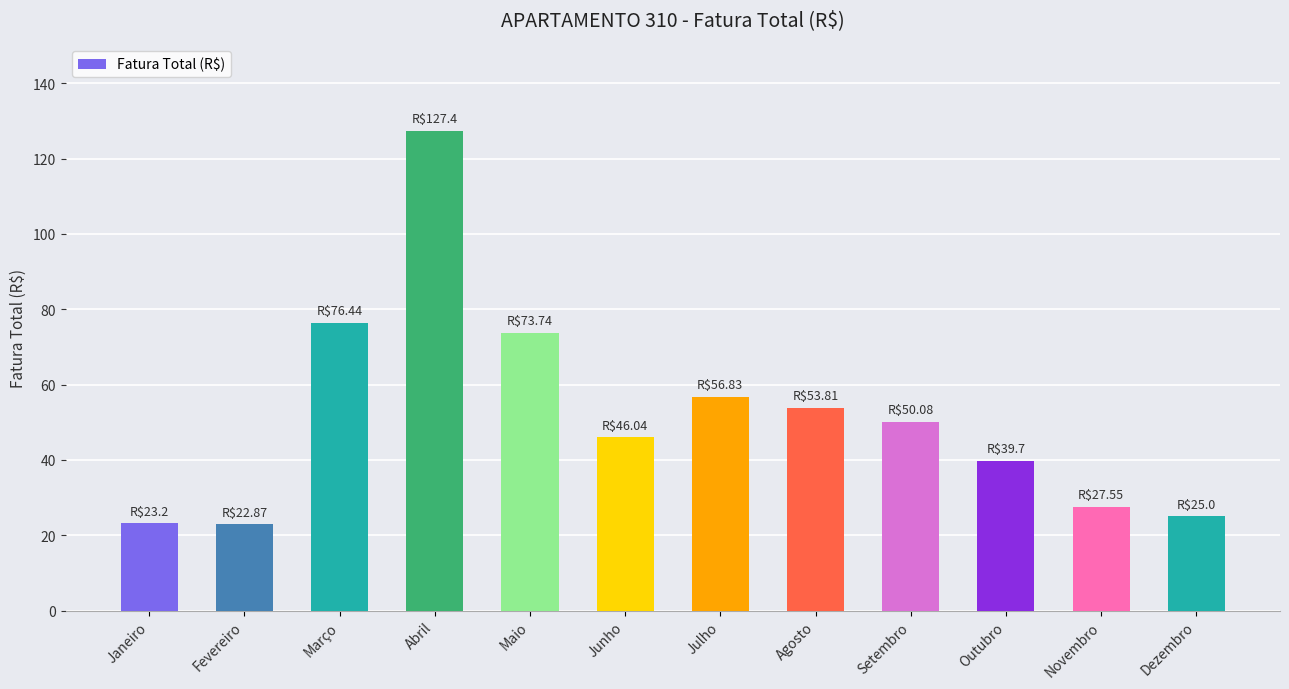

What is the change in value from Janeiro to Agosto?

+30.6